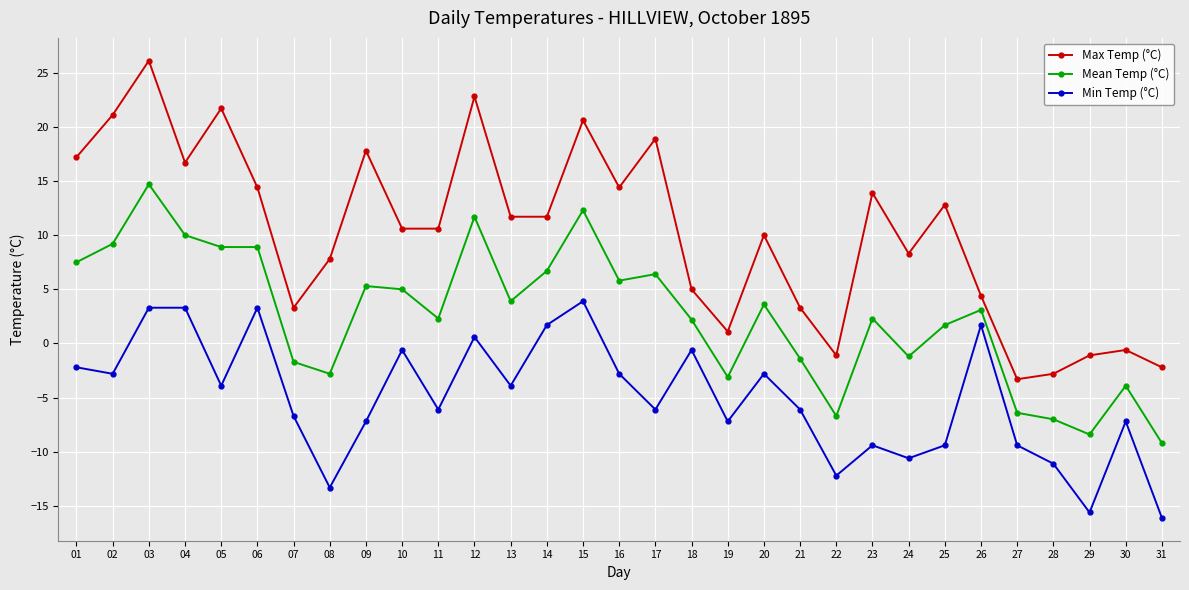

List the series in order of their overall mean, lowest first.

Min Temp (°C), Mean Temp (°C), Max Temp (°C)